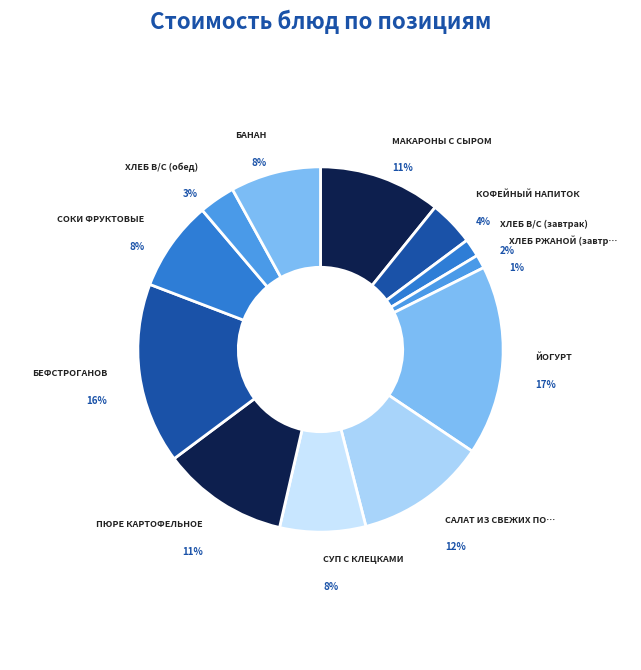

Is the sum of ХЛЕБ В/С (завтрак) and БЕФСТРОГАНОВ greater than half?

No